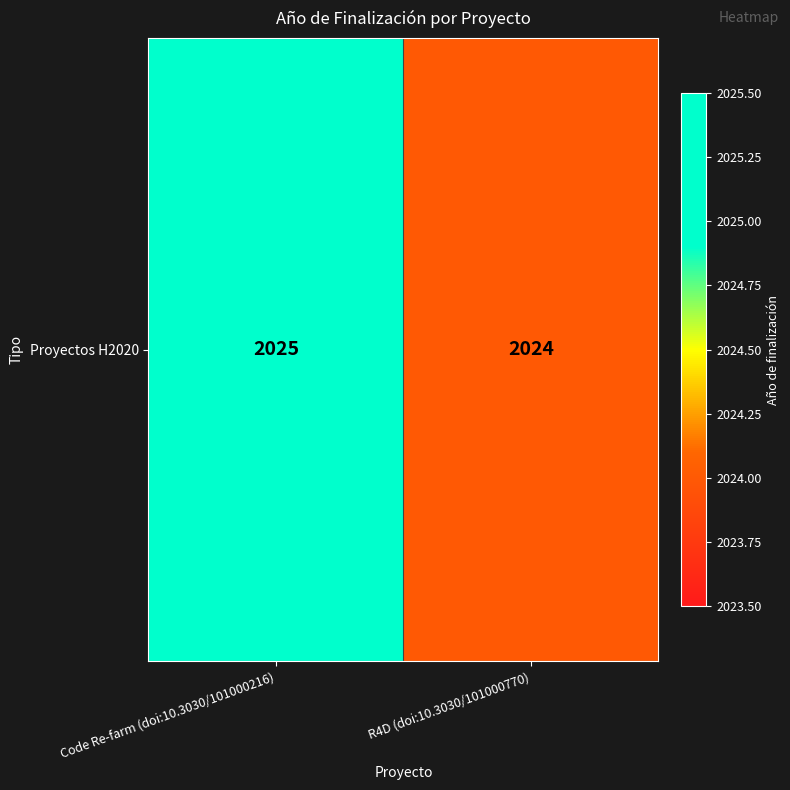

Which category has the lowest value across all series?

R4D (doi:10.3030/101000770)